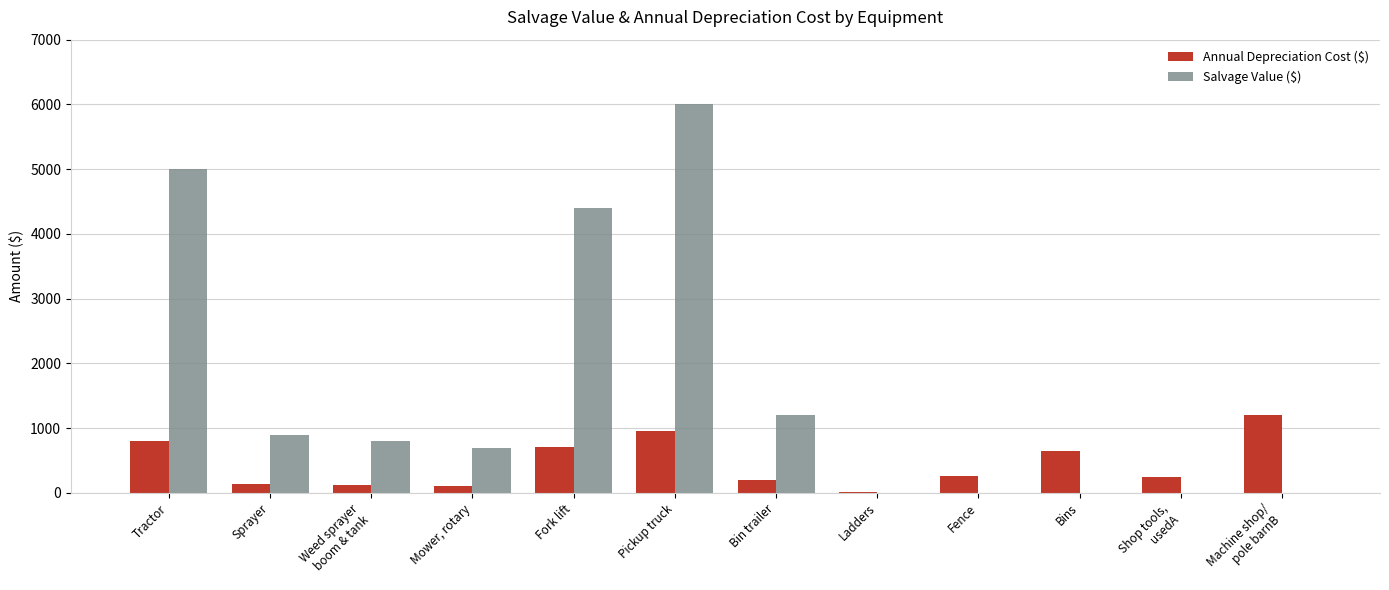

Between Pickup truck and Bin trailer, which series saw the biggest shift?

Salvage Value ($)